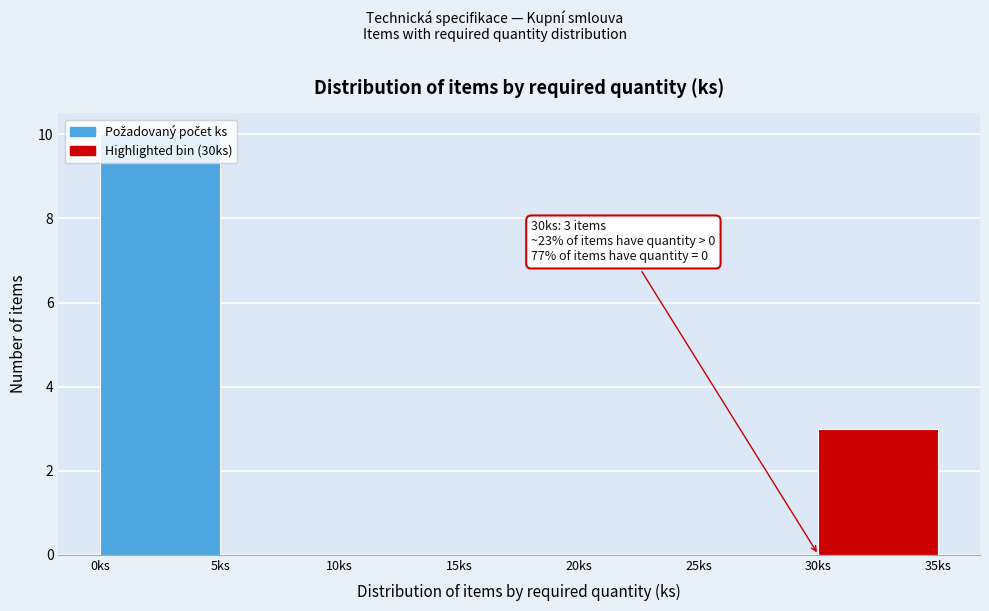

Which range on the x-axis has the tallest bar?

0 to 5